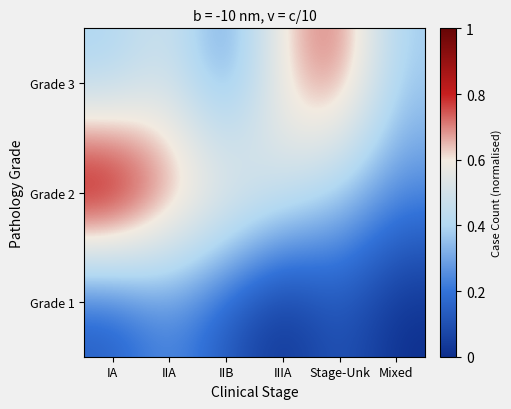

Which category has the lowest value across all series?

IIIA